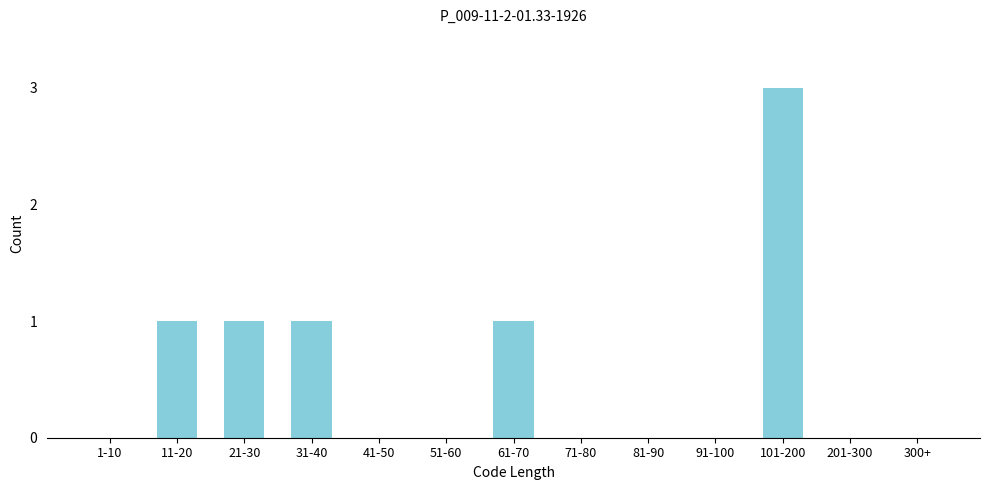

Reading right to left, what are all the values shown in this chart?

300+=0	201-300=0	101-200=3	91-100=0	81-90=0	71-80=0	61-70=1	51-60=0	41-50=0	31-40=1	21-30=1	11-20=1	1-10=0